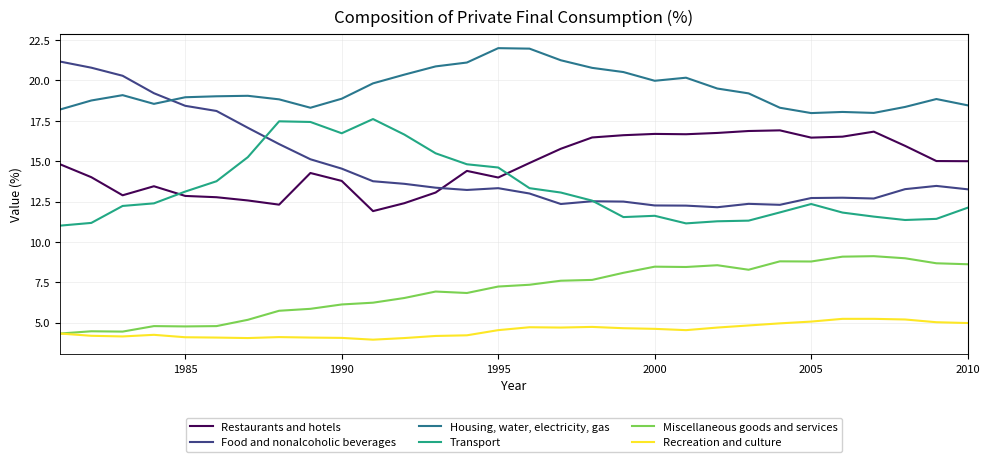

Rank the series by their maximum value, from highest to lowest.

Housing, water, electricity, gas, Food and nonalcoholic beverages, Transport, Restaurants and hotels, Miscellaneous goods and services, Recreation and culture